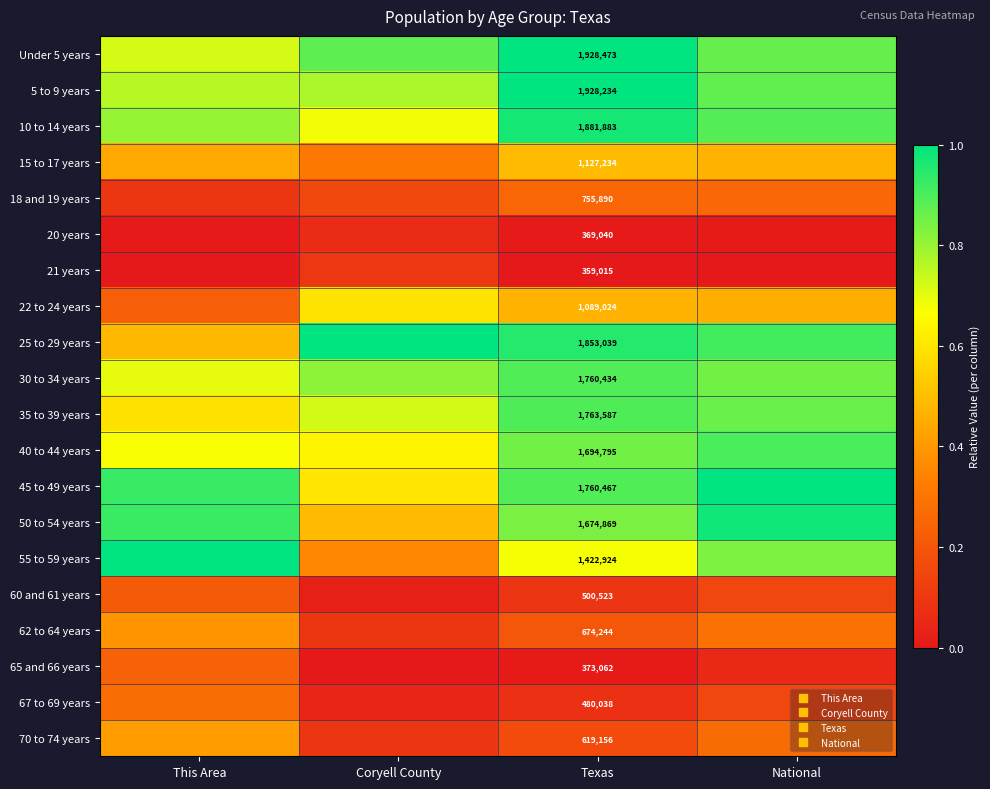

Is it true that 35 to 39 years equals 0.5 at Texas?

False